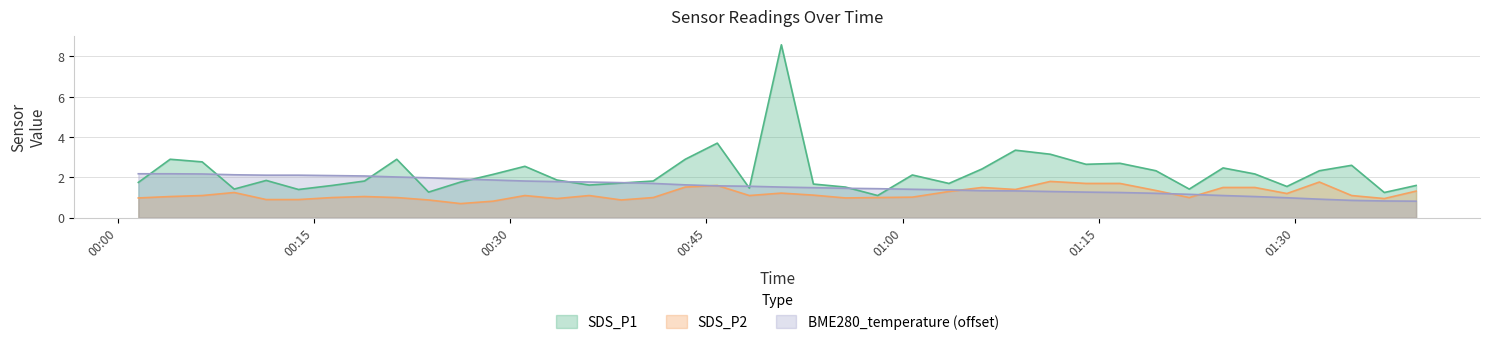

What is the value of the SDS_P2 point at the 17th from the left?

1.0